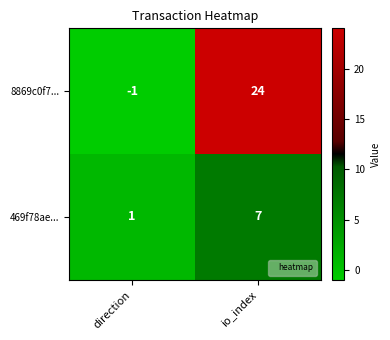

What is the sum of the 8869c0f7... values at direction and io_index?

23